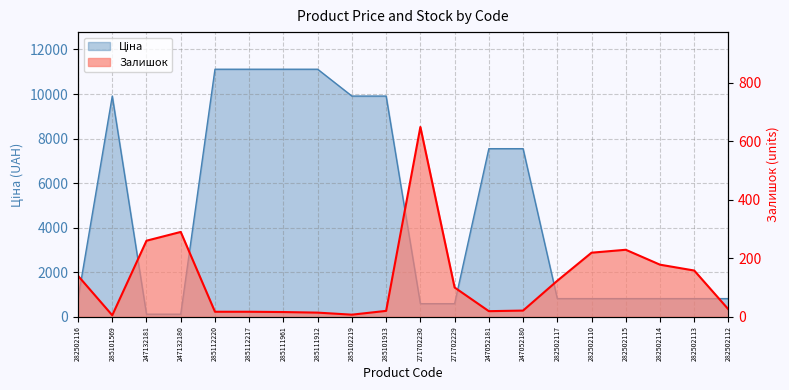

Is the value of Ціна at 247052180 greater than the value of Залишок at 247132181?

Yes